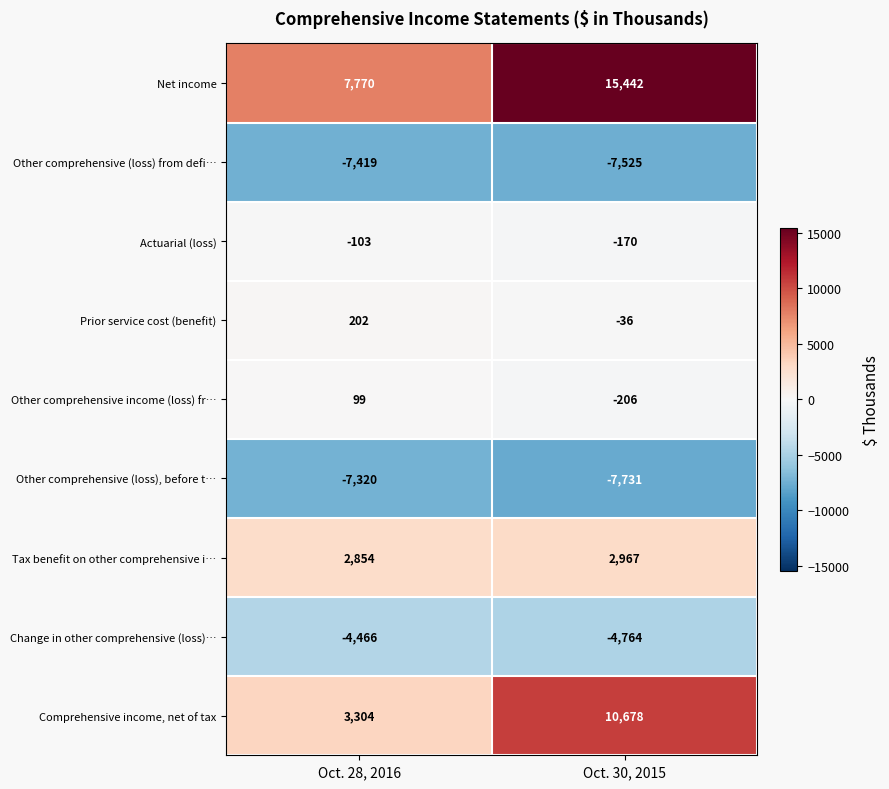

What is the difference between the Net income values at Oct. 28, 2016 and Oct. 30, 2015?

7672